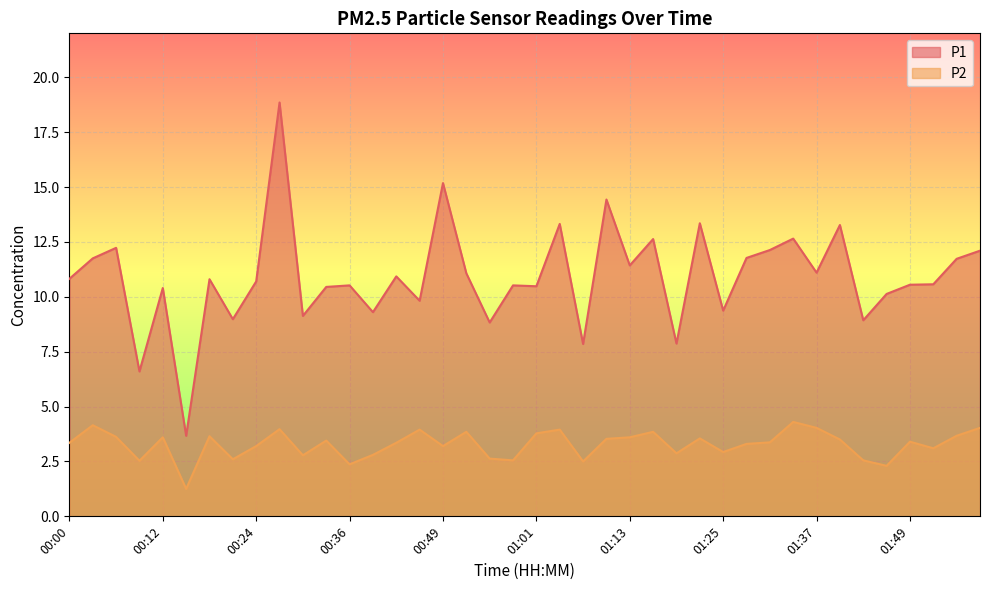

Which has a higher value, 00:15 or 00:24?

00:24